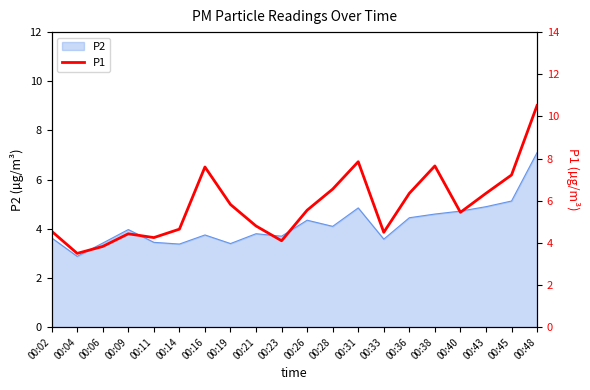

The value at 00:28 is 11.3. True or false?

False